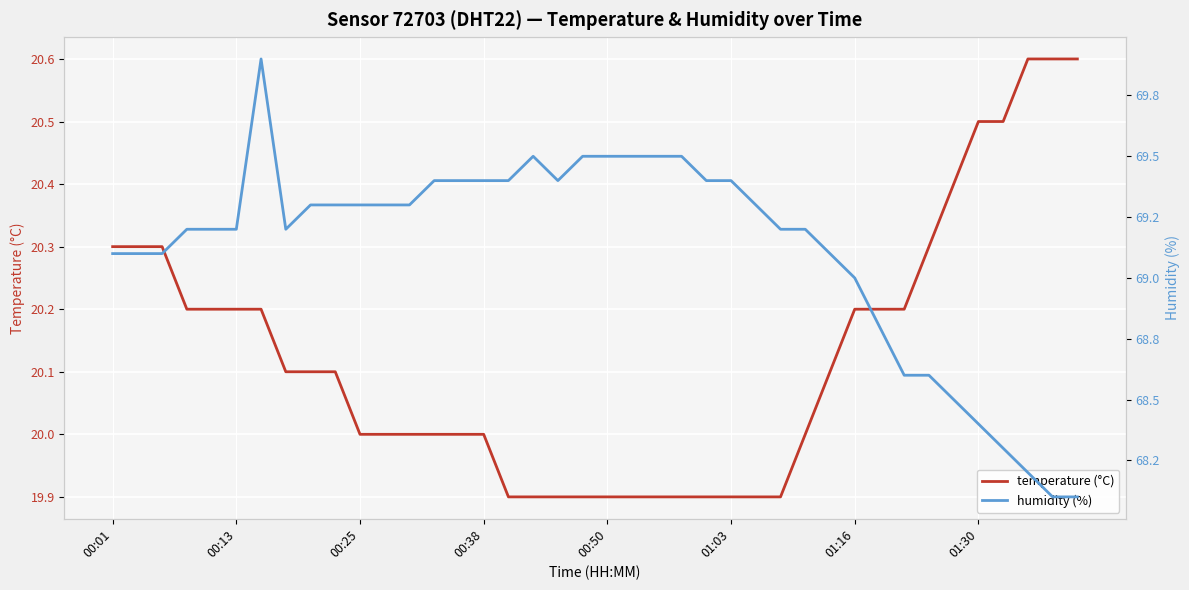

What is the difference between the highest and lowest values at 01:16?

48.8